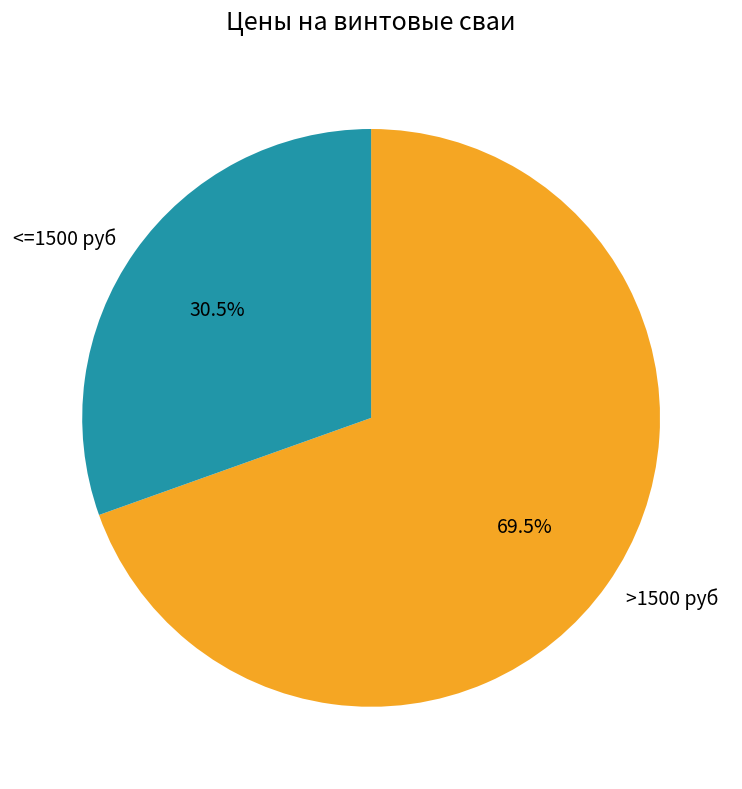

To the nearest percent, what is the average slice percentage?

50%